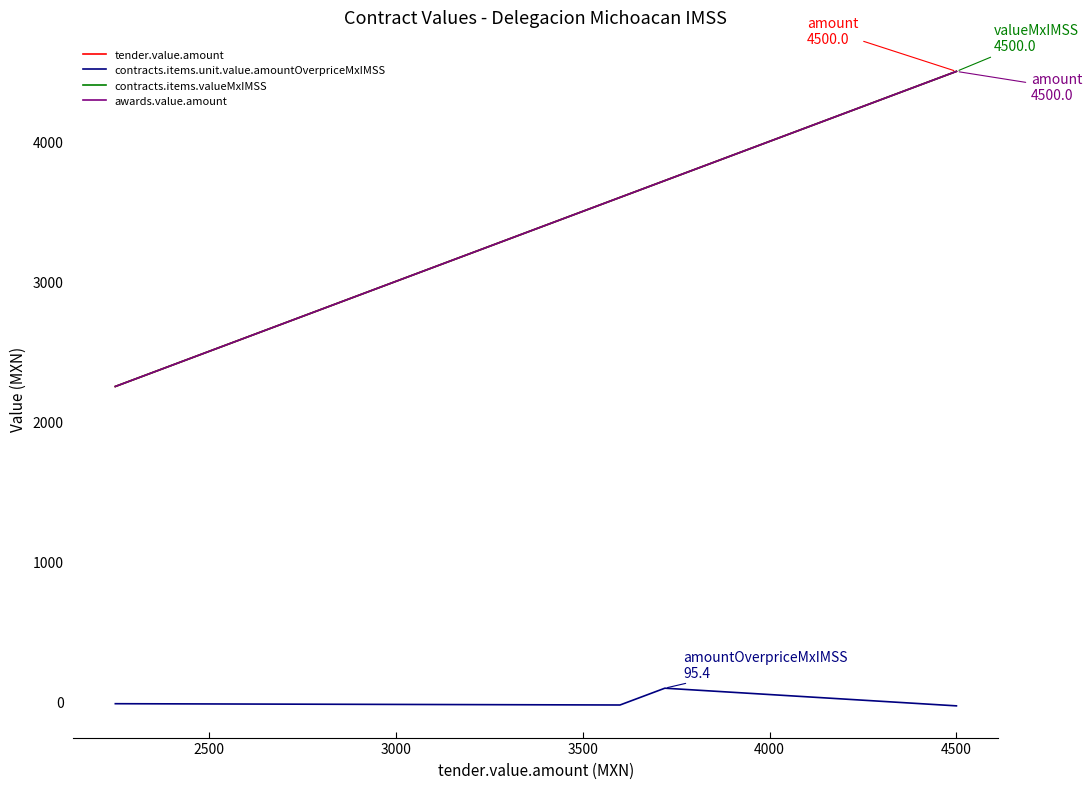

What is the difference between the maximum and minimum values in the tender.value.amount series?

2250.0